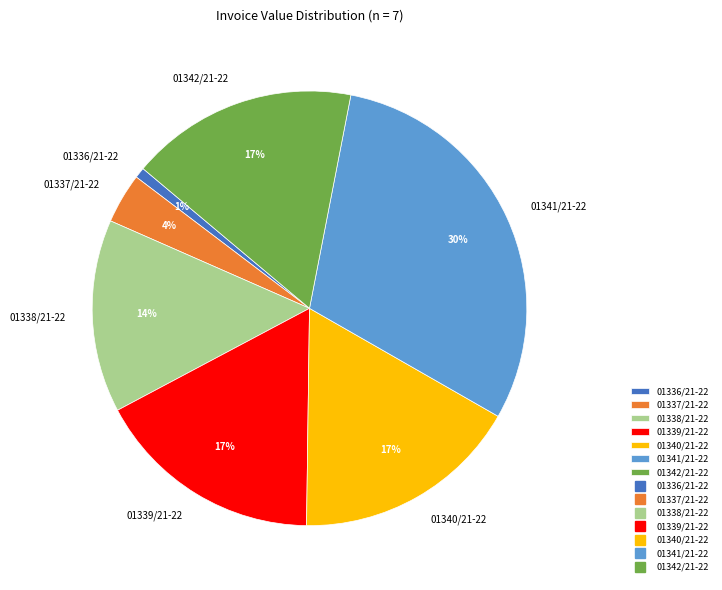

To the nearest percent, what is the average slice percentage?

14%